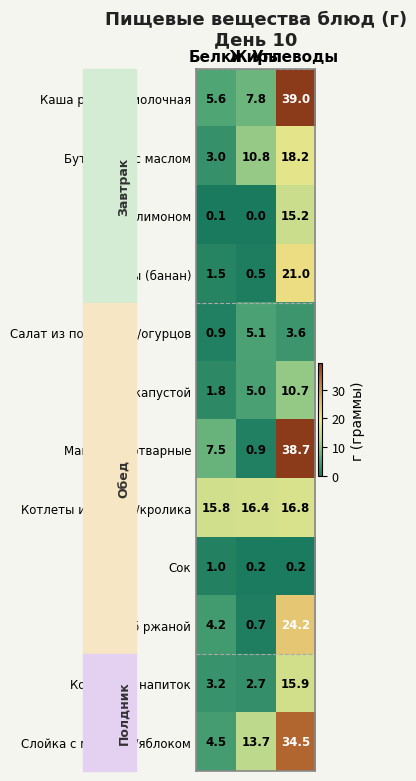

How many positive values does the Чай с лимоном series have?

2